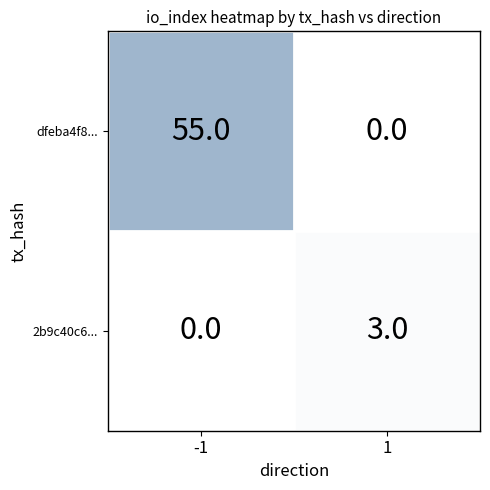

At how many categories does at least one series exceed 53?

1